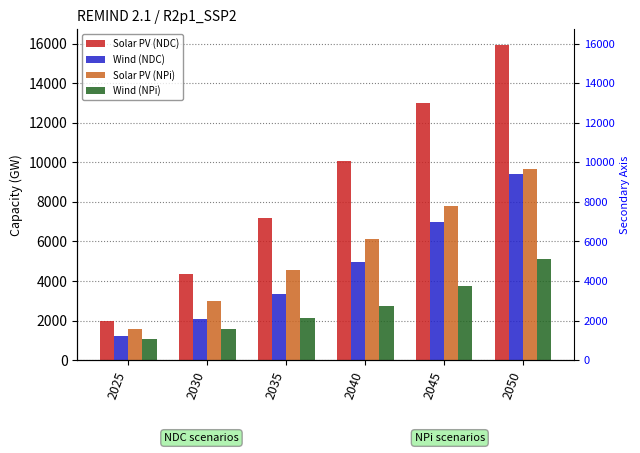

Reading right to left, what are all the values shown in this chart?

Solar PV (NDC): 2050=15929.2	2045=12986.8	2040=10090.8	2035=7175.7	2030=4334.8	2025=1956.2
Wind (NDC): 2050=9424.8	2045=6972.2	2040=4959.9	2035=3354.9	2030=2101.7	2025=1216.8
Solar PV (NPi): 2050=9645.3	2045=7795.3	2040=6108.1	2035=4541.8	2030=2971.8	2025=1559.9
Wind (NPi): 2050=5097.0	2045=3734.5	2040=2760.1	2035=2109.5	2030=1562.2	2025=1078.1